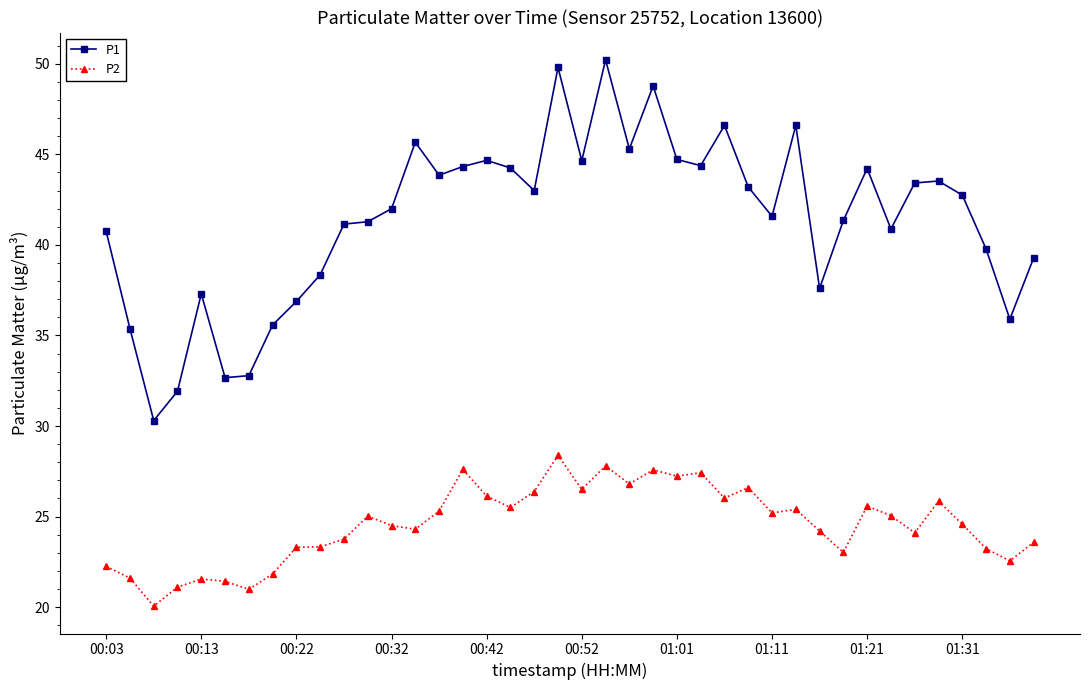

True or false: P2 has more than 0 interior local peaks.

True